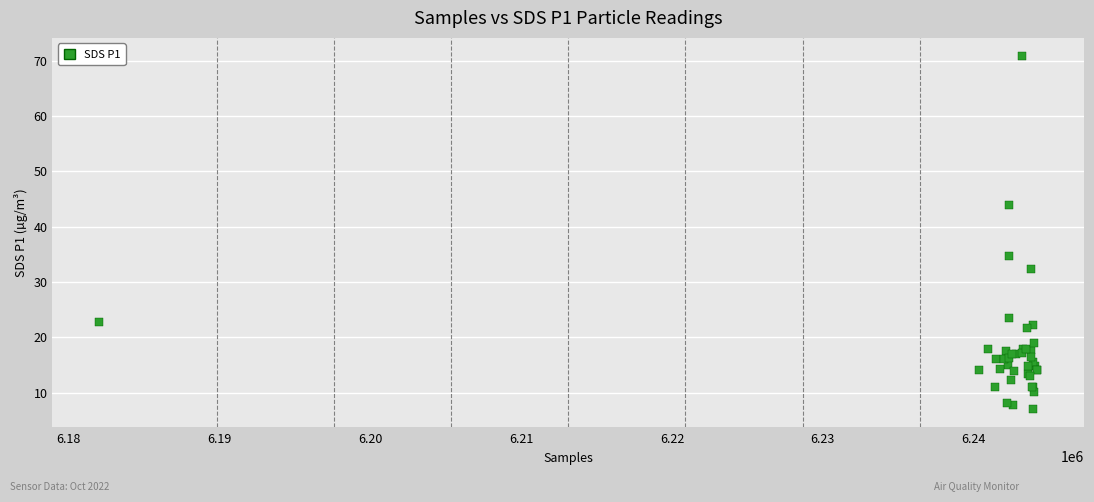

What Y value in the scatter plot is closest to 38?

34.7